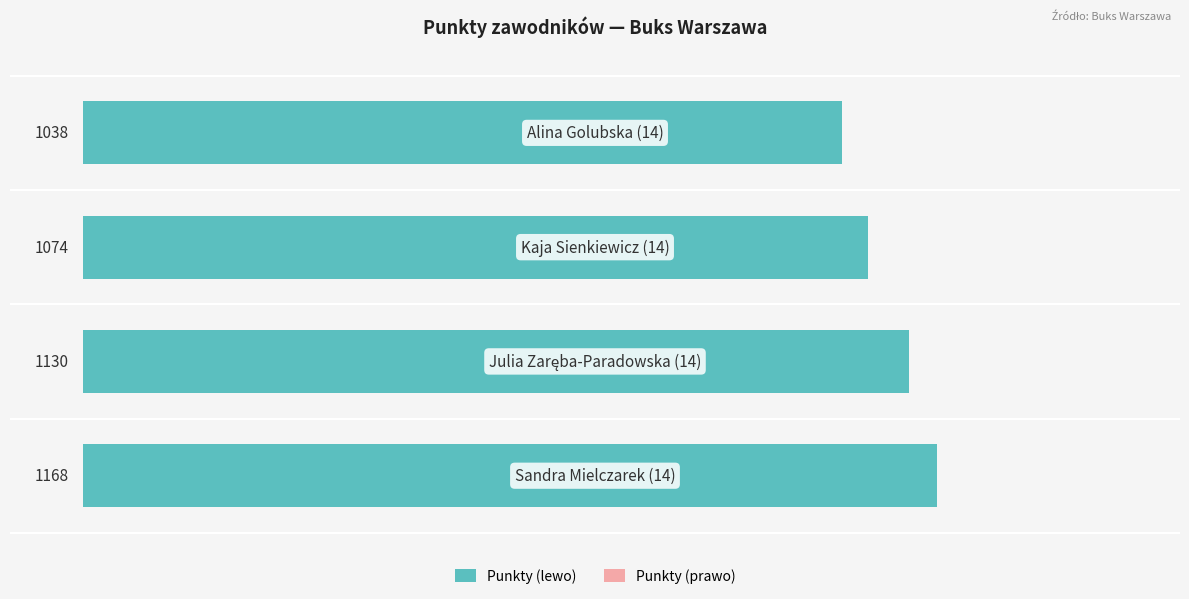

How many bars are there in total?

4